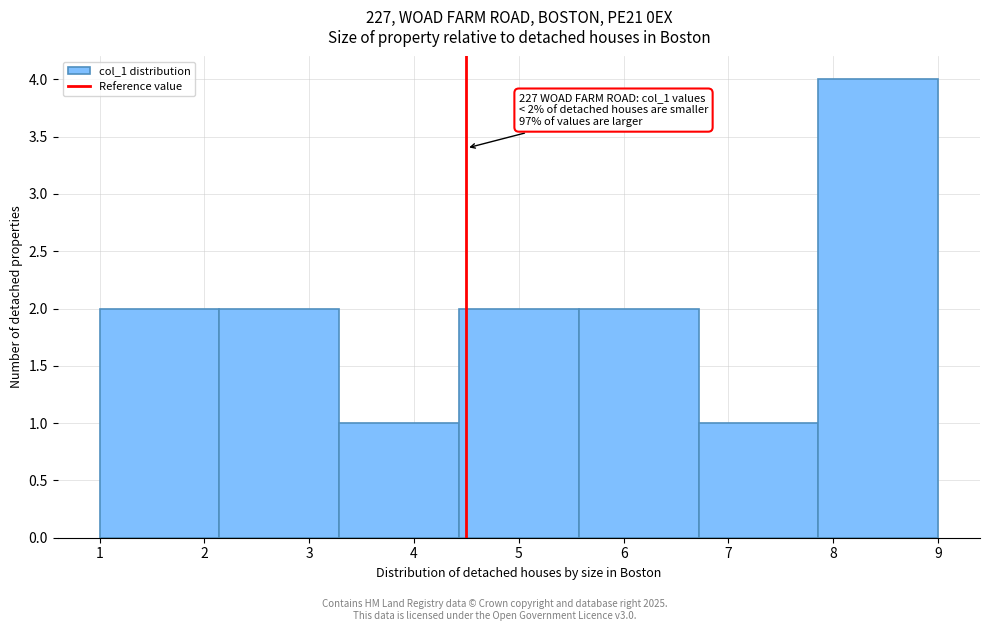

Which range on the x-axis has the tallest bar?

7.9 to 9.0